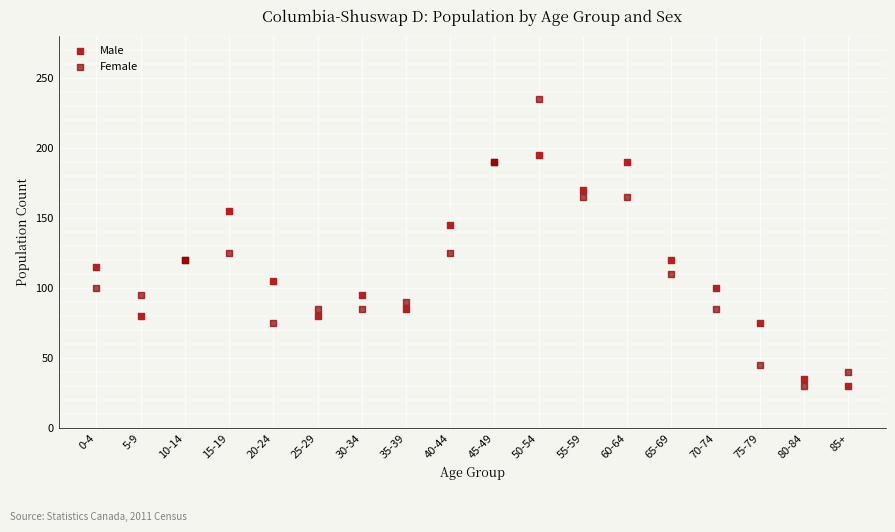

Which series contains the highest Y value?

Female